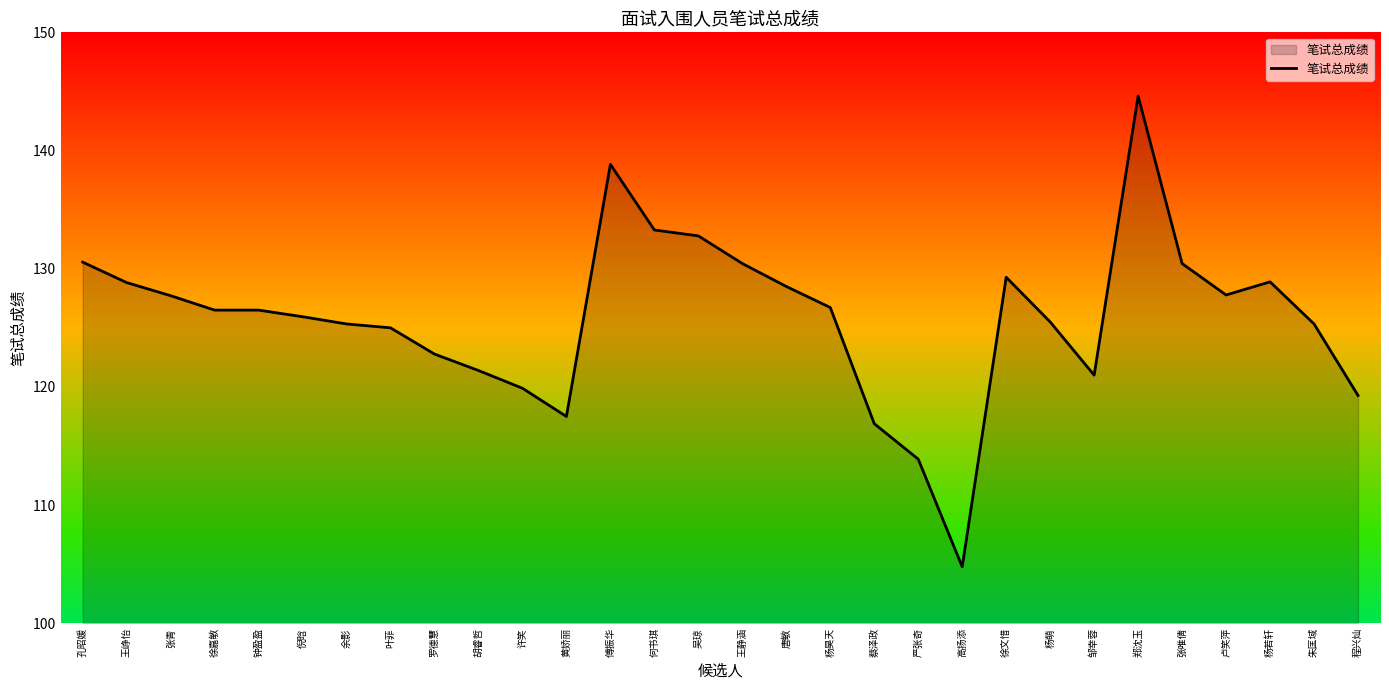

What is the difference between the maximum and minimum values?

39.8